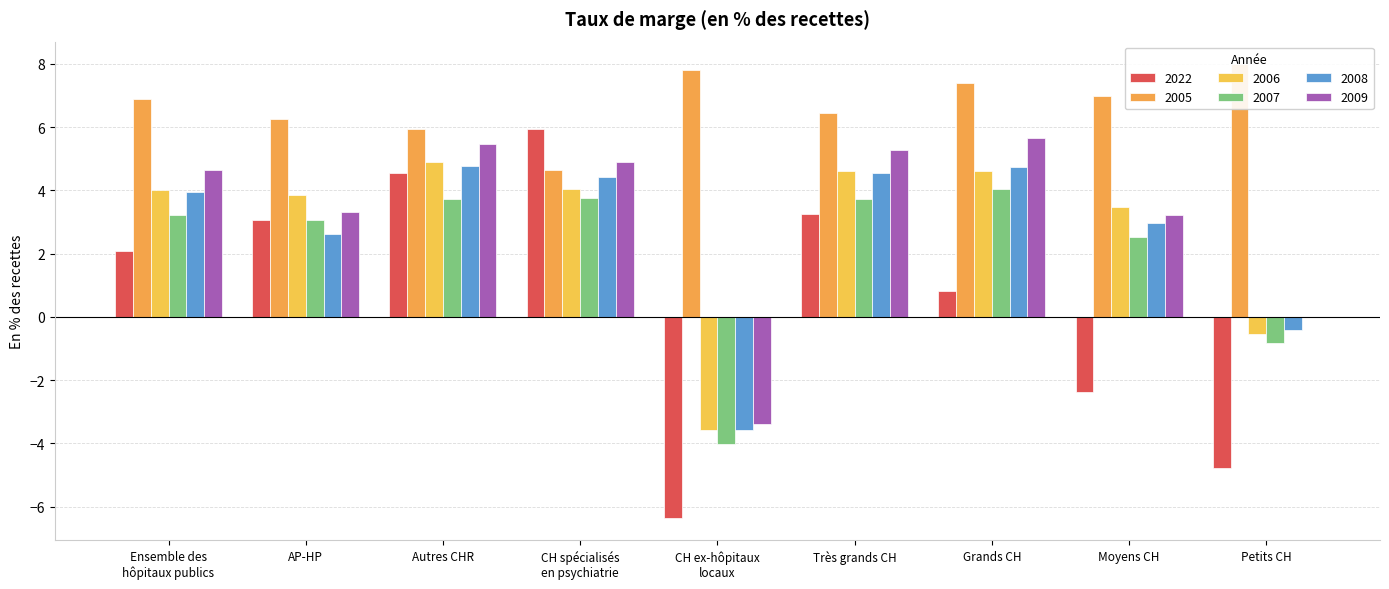

What is the sum of all 2007 values?

19.2